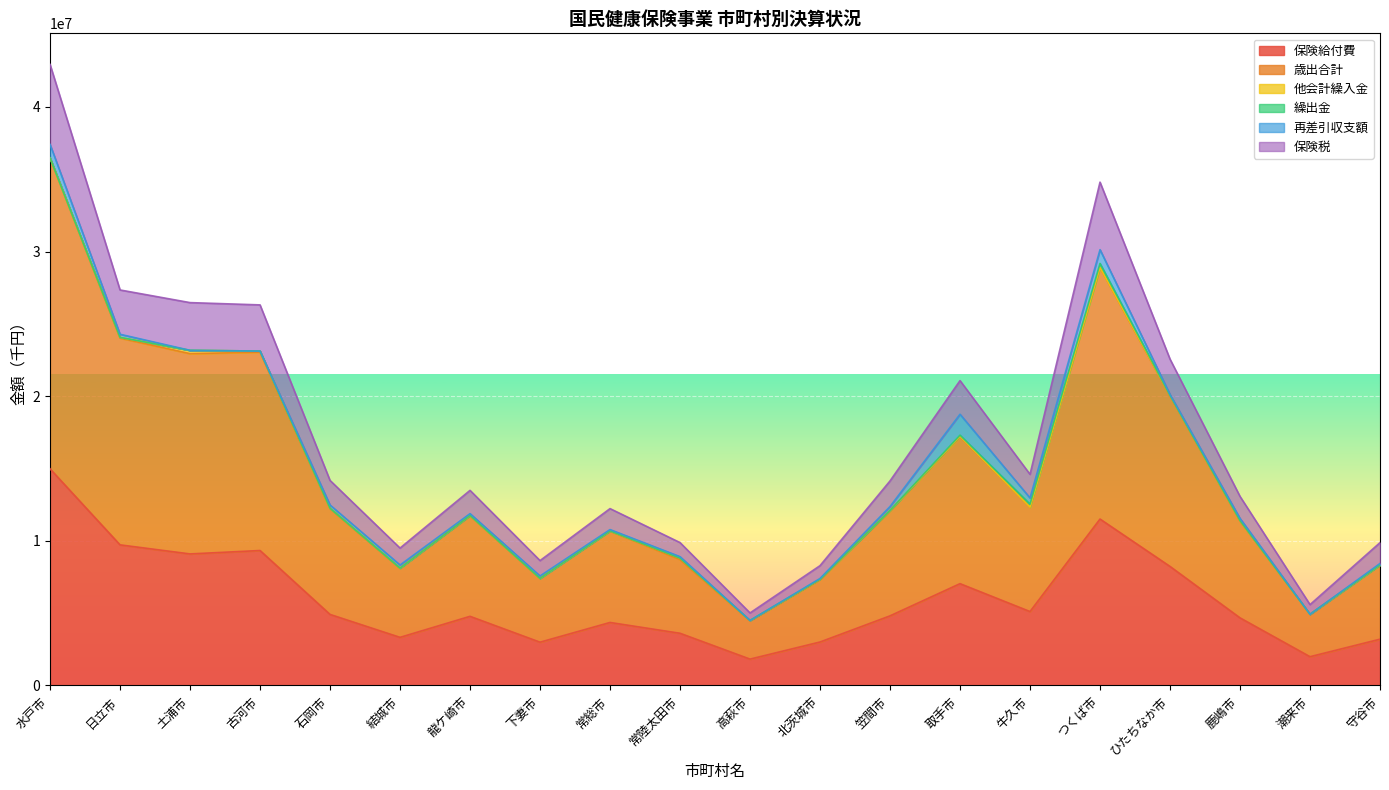

Where is the first local maximum for 保険給付費?

古河市